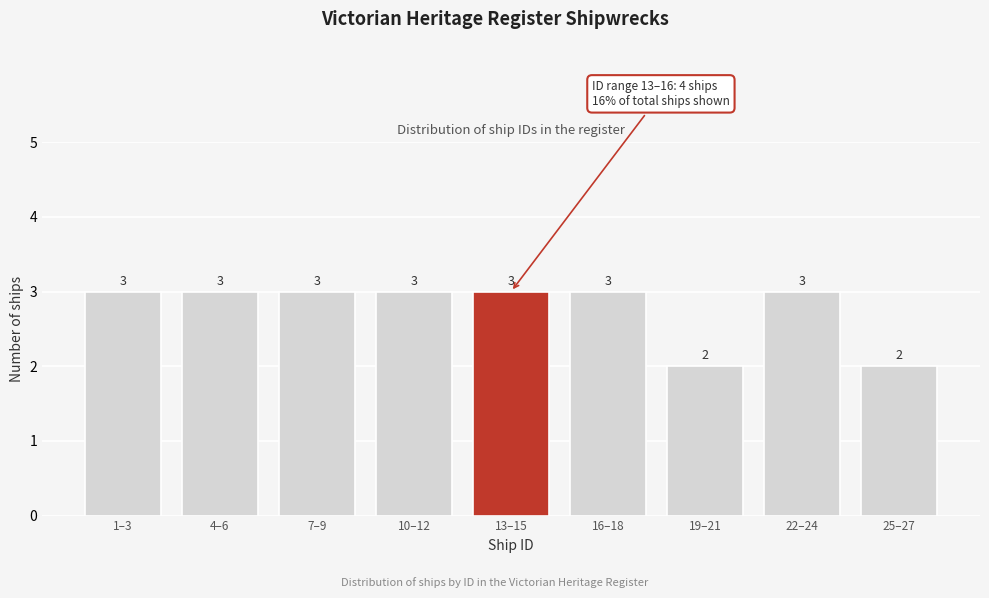

Reading left to right, list all the values displayed in this chart.

3	3	3	3	3	3	2	3	2